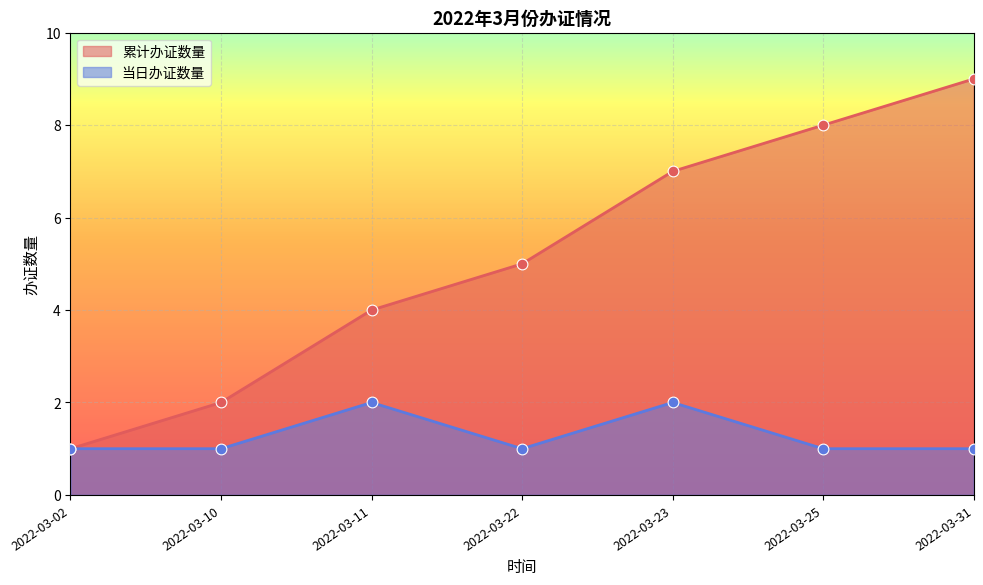

Which has a higher value, 2022-03-25 or 2022-03-31?

2022-03-31